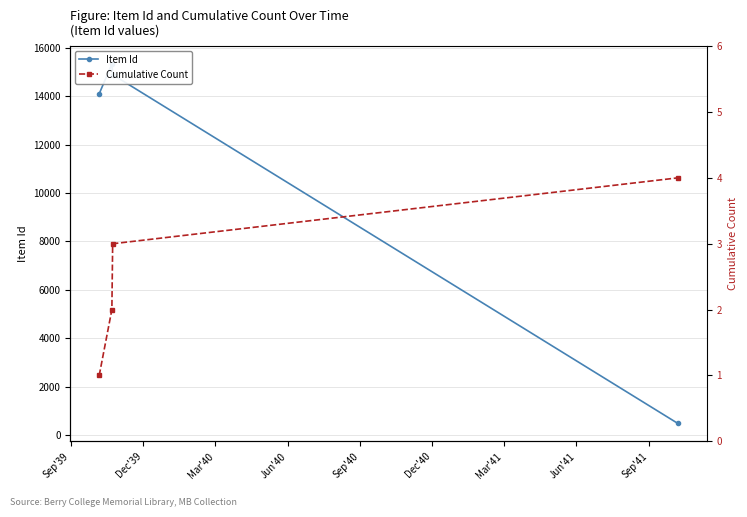

List the series in order of their overall mean, lowest first.

Cumulative Count, Item Id